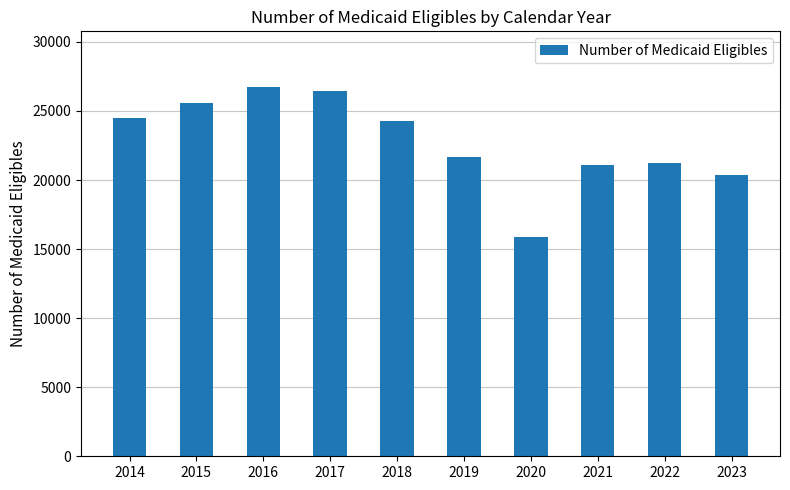

How many values are below 24248?

5